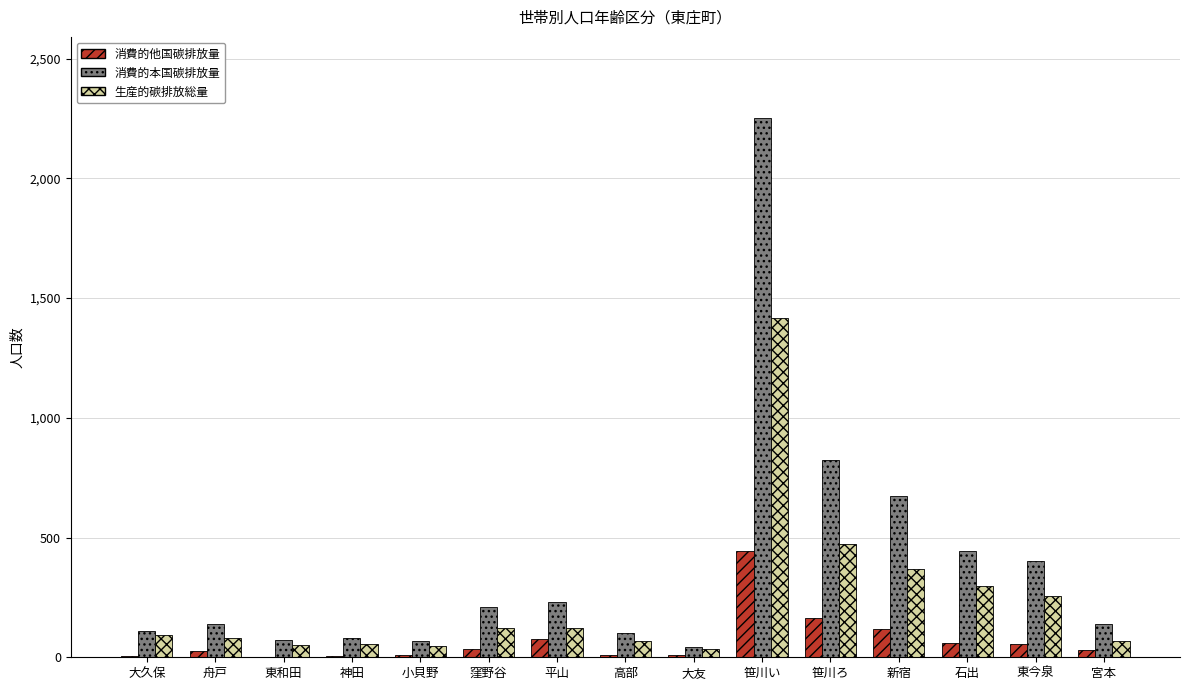

Which label corresponds to the largest value in the chart?

笹川い